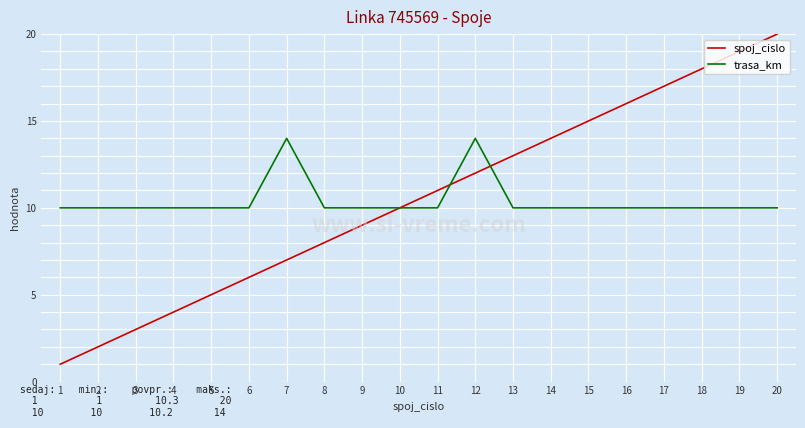

Is the value of trasa_km at 5 greater than the value of spoj_cislo at 8?

Yes